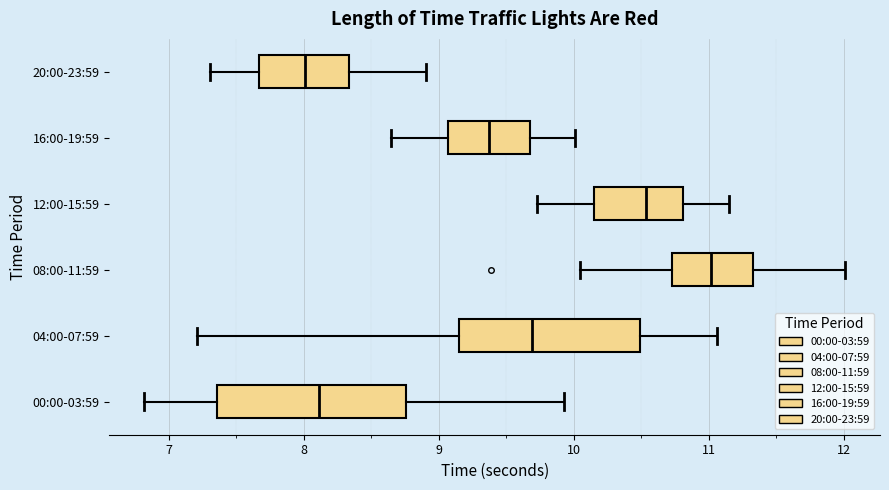

Which box's median line is the furthest to the right?

08:00-11:59